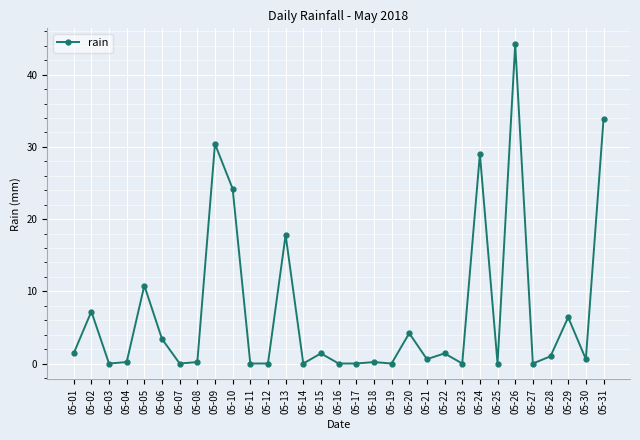

What is the change in value from 05-05 to 05-24?

+18.2